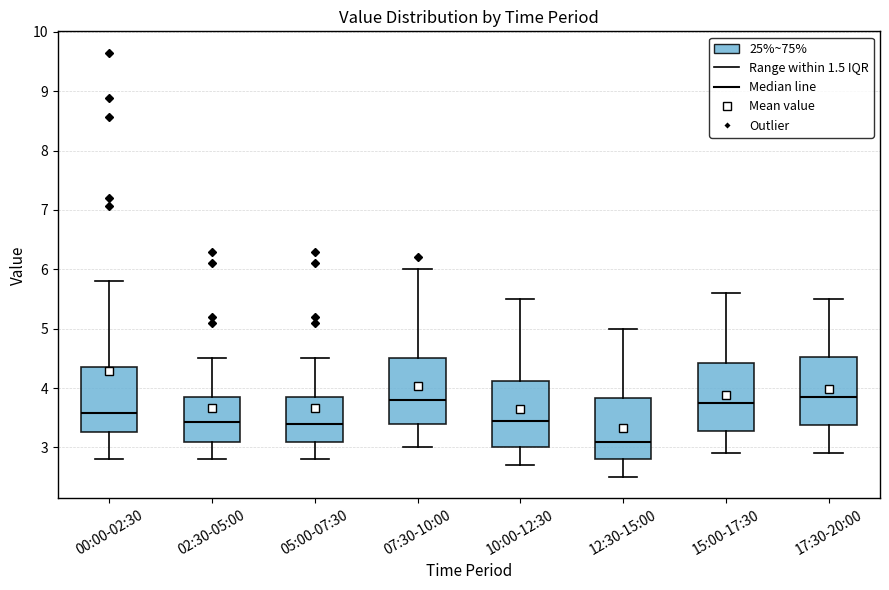

Which box's median line is the lowest?

12:30-15:00